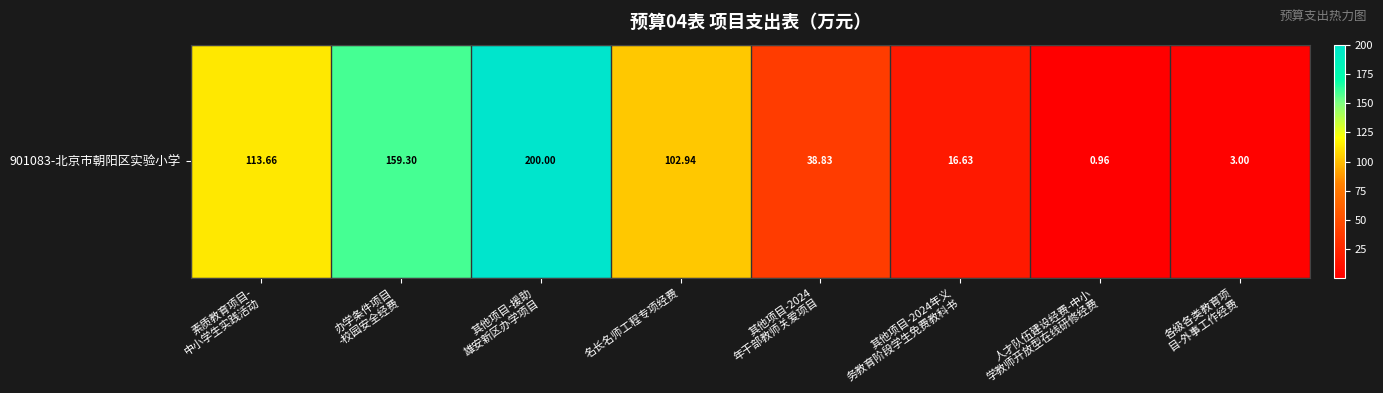

What is the approximate value at 名长名师工程专项经费?

102.9